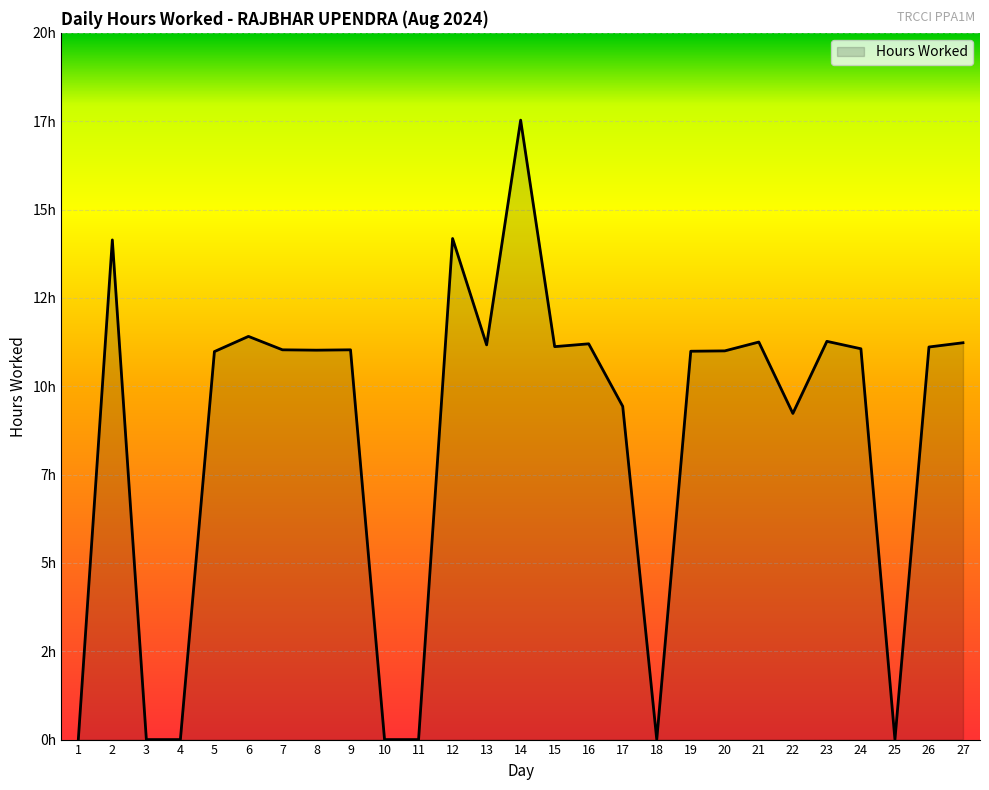

What is the maximum value shown in the chart?

17.5